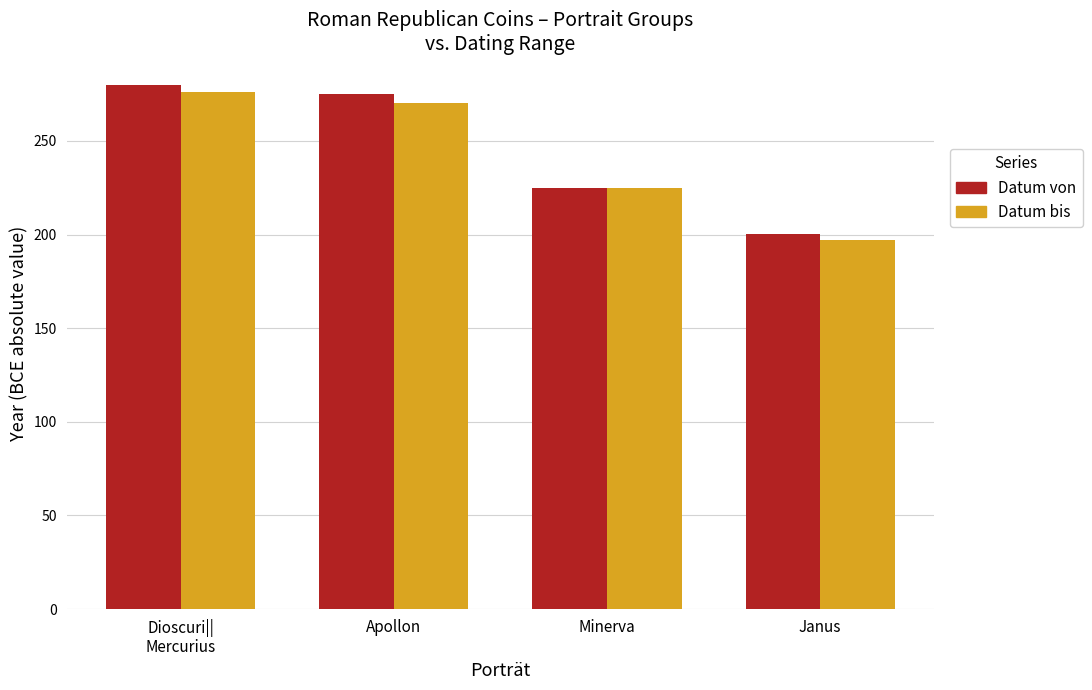

What is the sum of all Datum bis values?

968.0